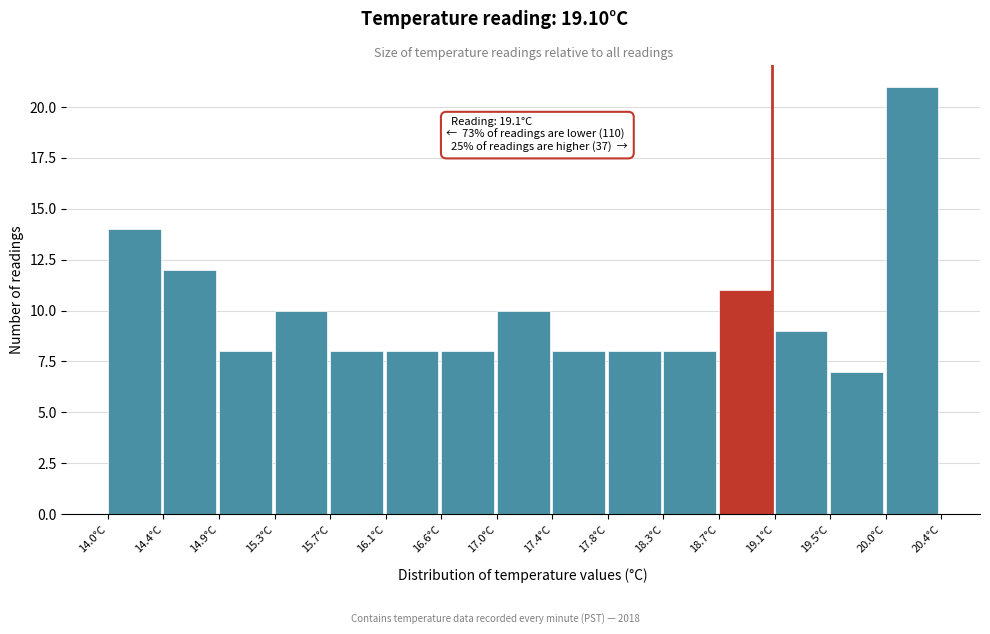

Which range on the x-axis has the tallest bar?

19.95 to 20.40